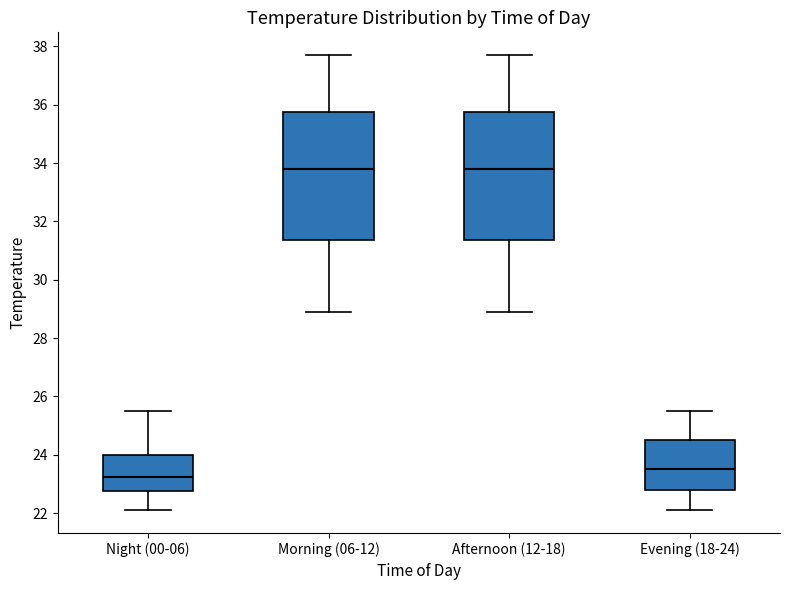

Where is the upper edge of the box for Morning (06-12) on the y-axis? The values are not printed on the chart, so give them approximately, as read against the axis.

35.8